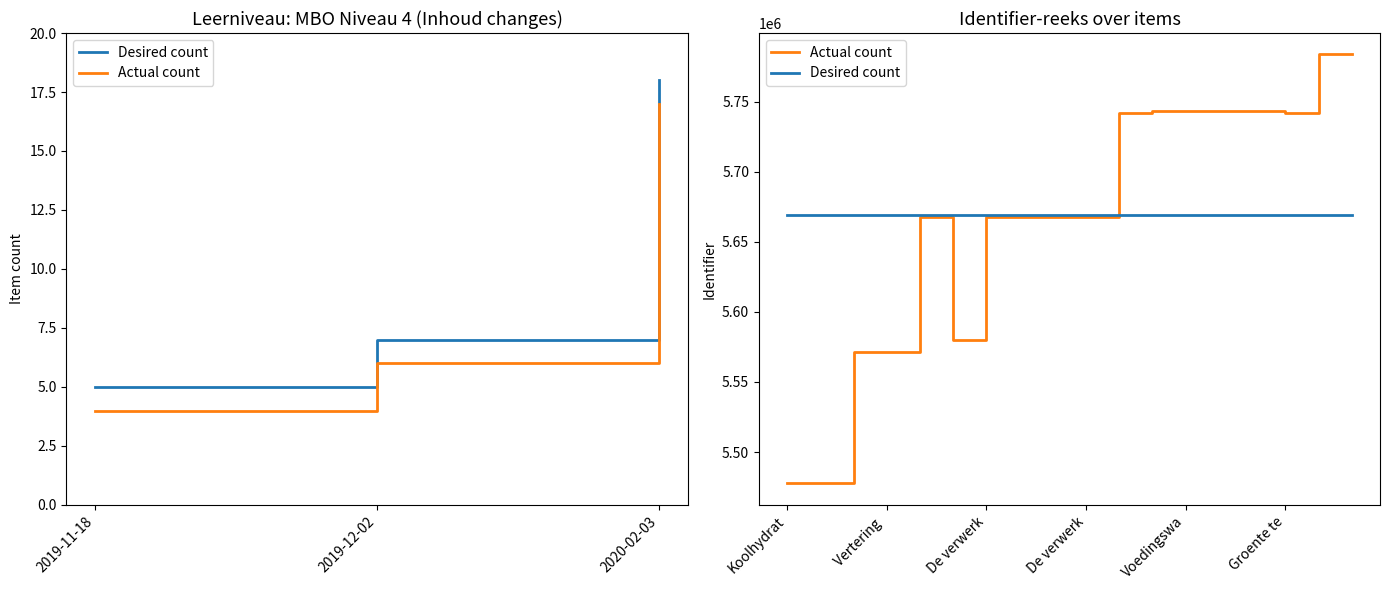

Does the chart display data point markers on the line(s)?

No